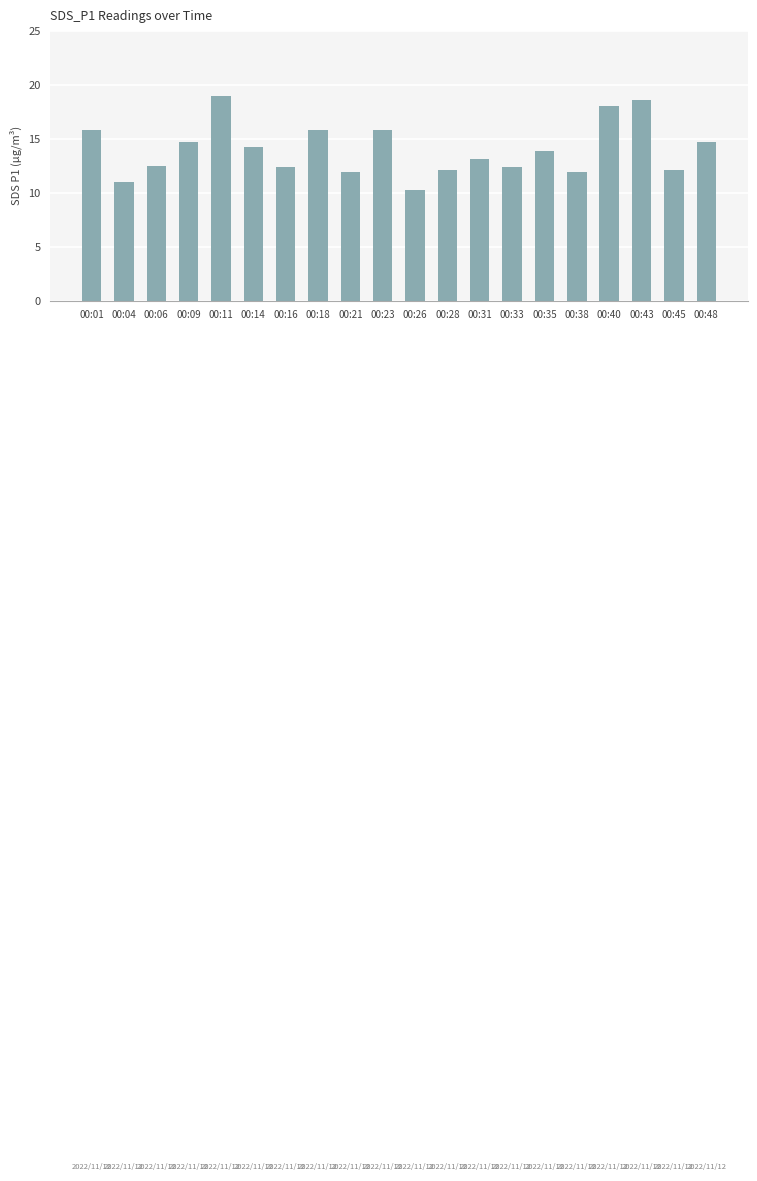

How many bars are there in total?

20